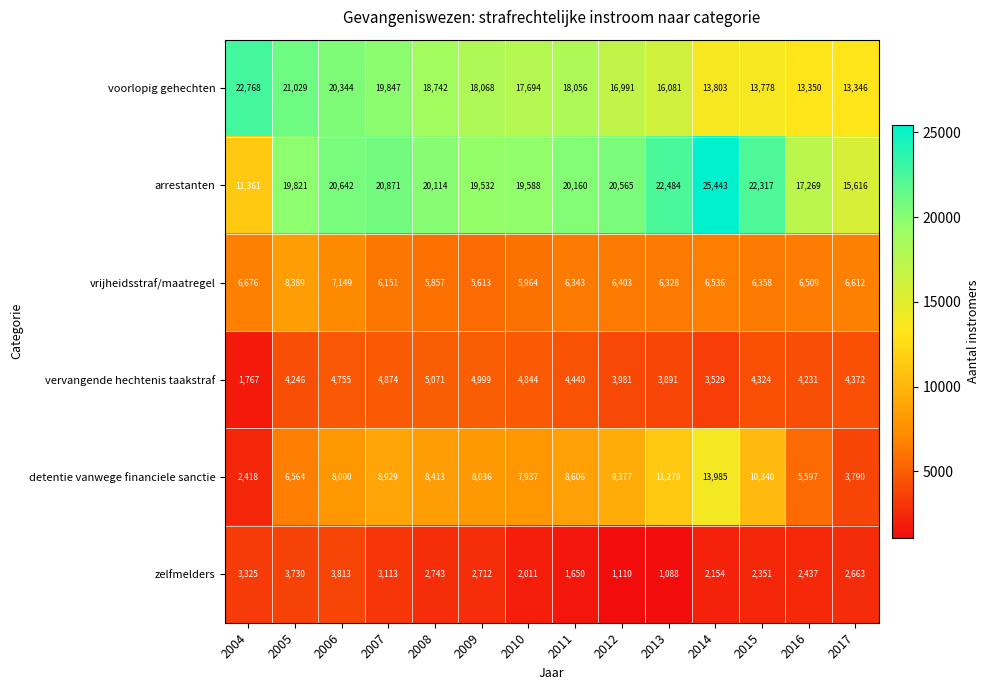

Rank the series by their maximum value, from lowest to highest.

zelfmelders, vervangende hechtenis taakstraf, vrijheidsstraf/maatregel, detentie vanwege financiele sanctie, voorlopig gehechten, arrestanten